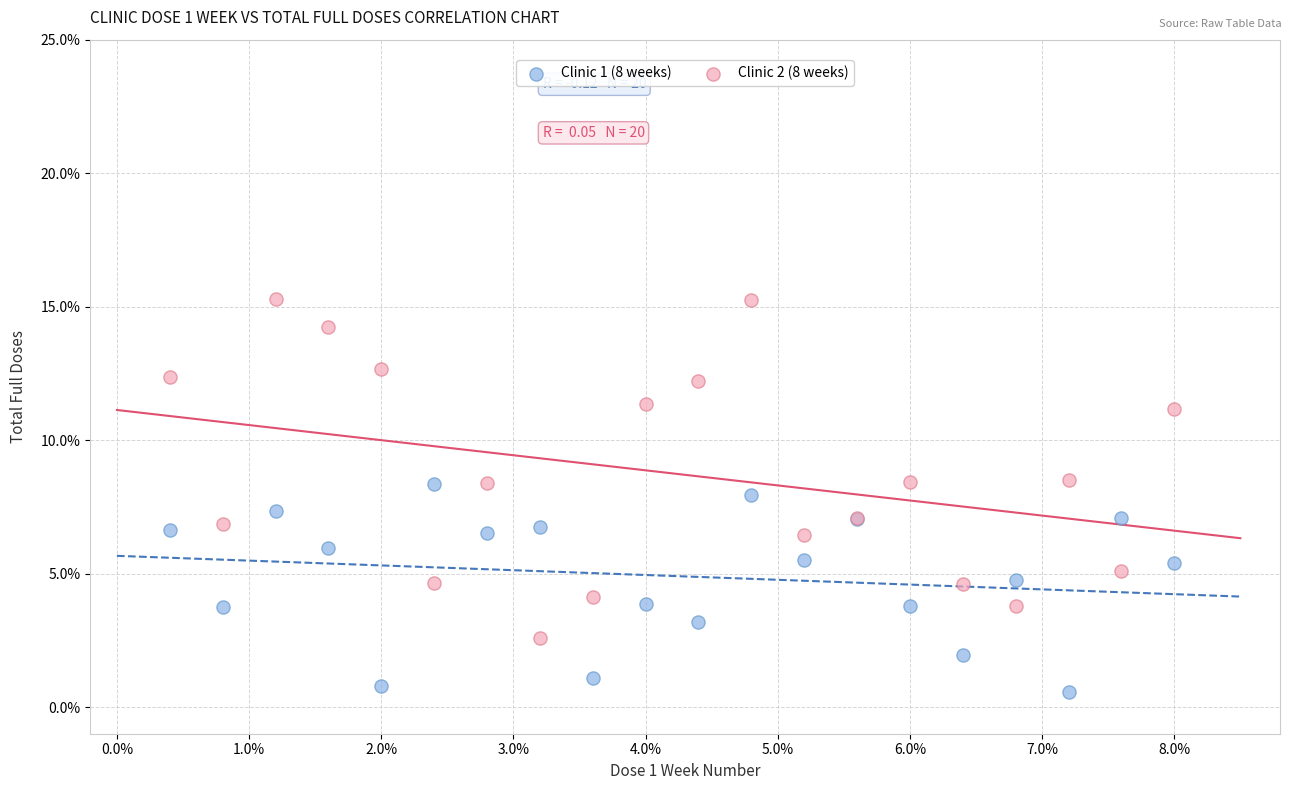

What are all the series names shown in the legend?

Clinic 1 (8 weeks), Clinic 2 (8 weeks)